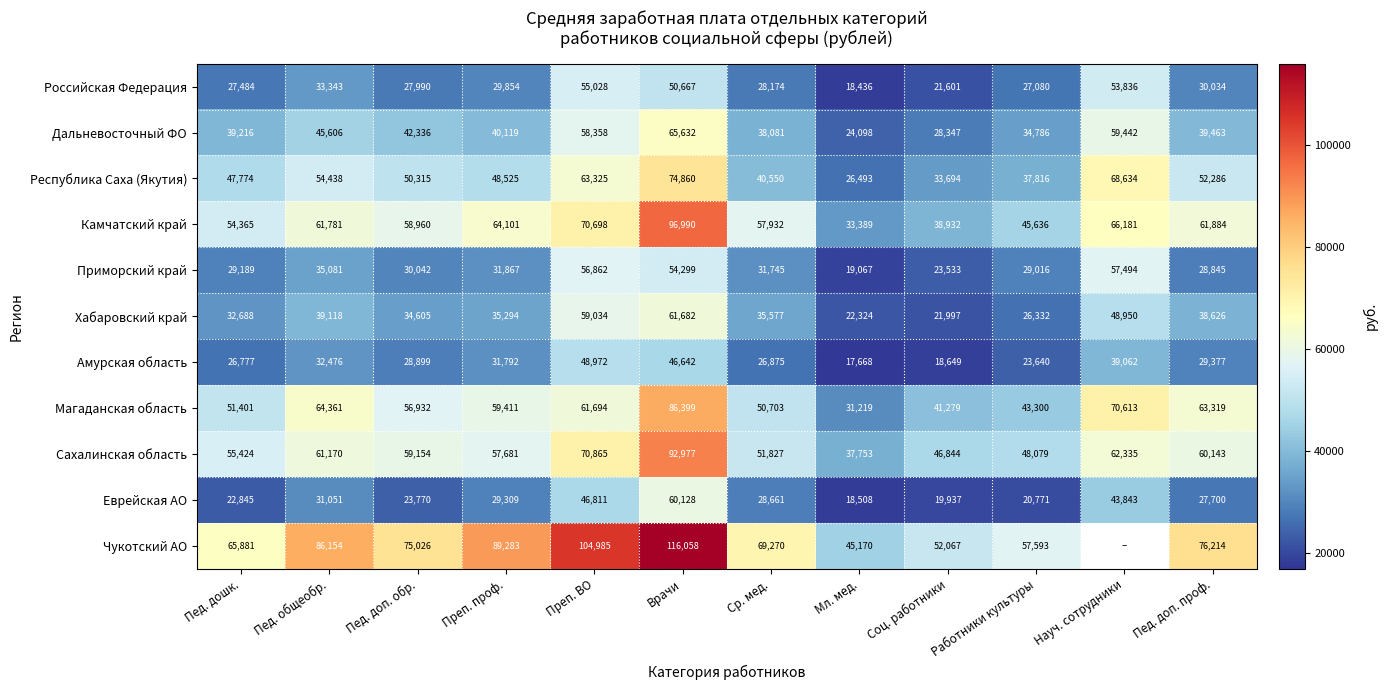

Which series changed the most between Преп. проф. and Соц. работники?

Чукотский АО